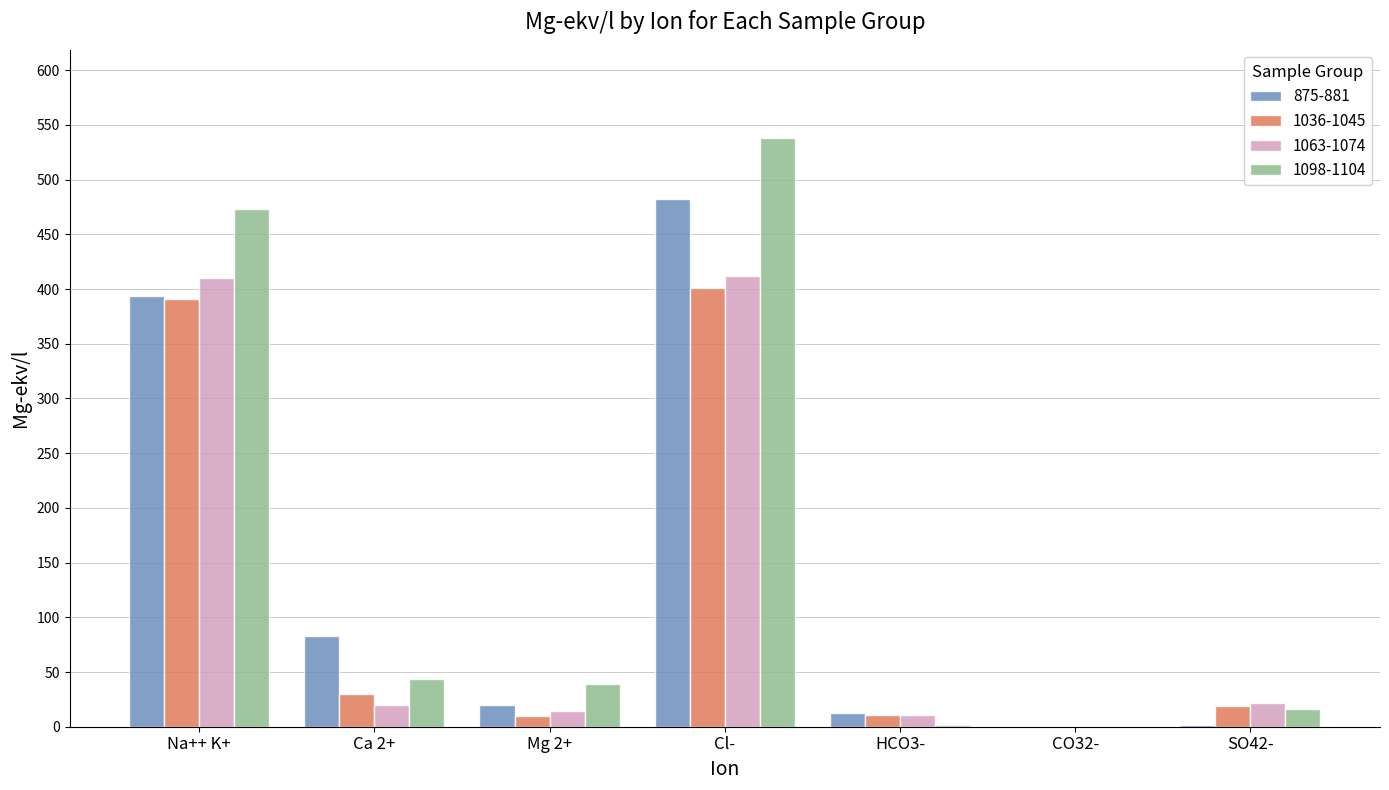

What is the approximate value of 875-881 at Cl-?

482.4